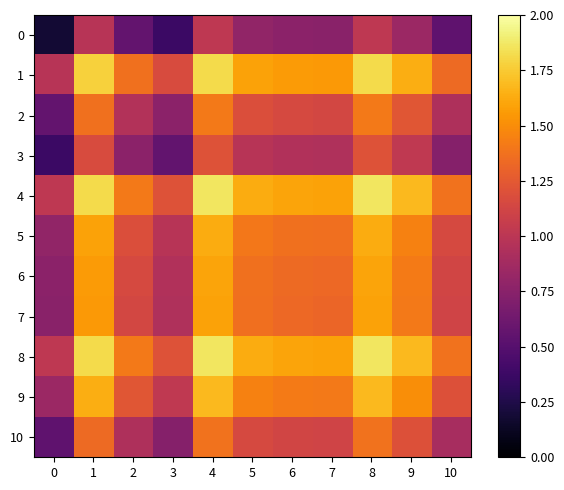

Reading right to left, what are all the values shown in this chart?

0: 10=0.5	9=0.8	8=1.0	7=0.8	6=0.8	5=0.8	4=1.0	3=0.4	2=0.6	1=1.0	0=0.2
1: 10=1.3	9=1.6	8=1.8	7=1.6	6=1.6	5=1.6	4=1.8	3=1.2	2=1.4	1=1.8	0=1.0
2: 10=0.9	9=1.2	8=1.4	7=1.1	6=1.1	5=1.2	4=1.4	3=0.8	2=1.0	1=1.4	0=0.6
3: 10=0.7	9=1.0	8=1.2	7=0.9	6=0.9	5=1.0	4=1.2	3=0.6	2=0.8	1=1.2	0=0.4
4: 10=1.4	9=1.7	8=1.9	7=1.6	6=1.6	5=1.6	4=1.9	3=1.2	2=1.4	1=1.8	0=1.0
5: 10=1.1	9=1.4	8=1.6	7=1.4	6=1.4	5=1.4	4=1.6	3=1.0	2=1.2	1=1.6	0=0.8
6: 10=1.1	9=1.4	8=1.6	7=1.3	6=1.3	5=1.4	4=1.6	3=0.9	2=1.1	1=1.6	0=0.8
7: 10=1.1	9=1.4	8=1.6	7=1.3	6=1.3	5=1.4	4=1.6	3=0.9	2=1.1	1=1.6	0=0.8
8: 10=1.4	9=1.7	8=1.9	7=1.6	6=1.6	5=1.6	4=1.9	3=1.2	2=1.4	1=1.8	0=1.0
9: 10=1.2	9=1.5	8=1.7	7=1.4	6=1.4	5=1.4	4=1.7	3=1.0	2=1.2	1=1.6	0=0.8
10: 10=0.9	9=1.2	8=1.4	7=1.1	6=1.1	5=1.1	4=1.4	3=0.7	2=0.9	1=1.3	0=0.5